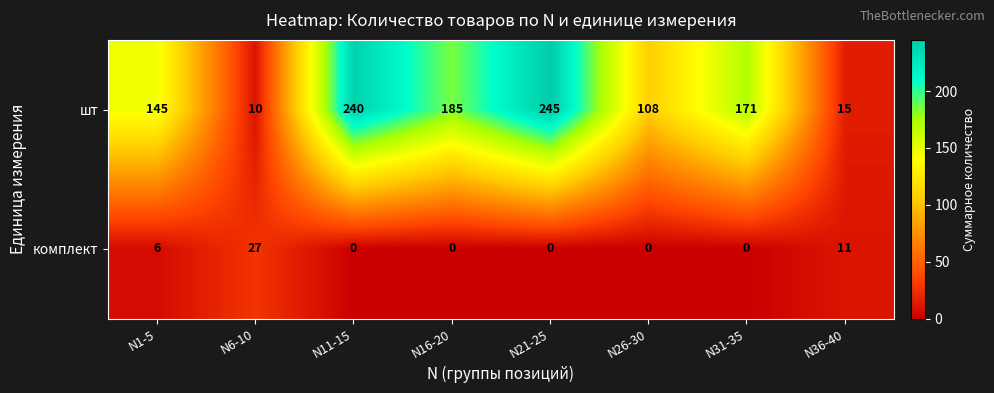

Which series has the widest spread of values?

шт